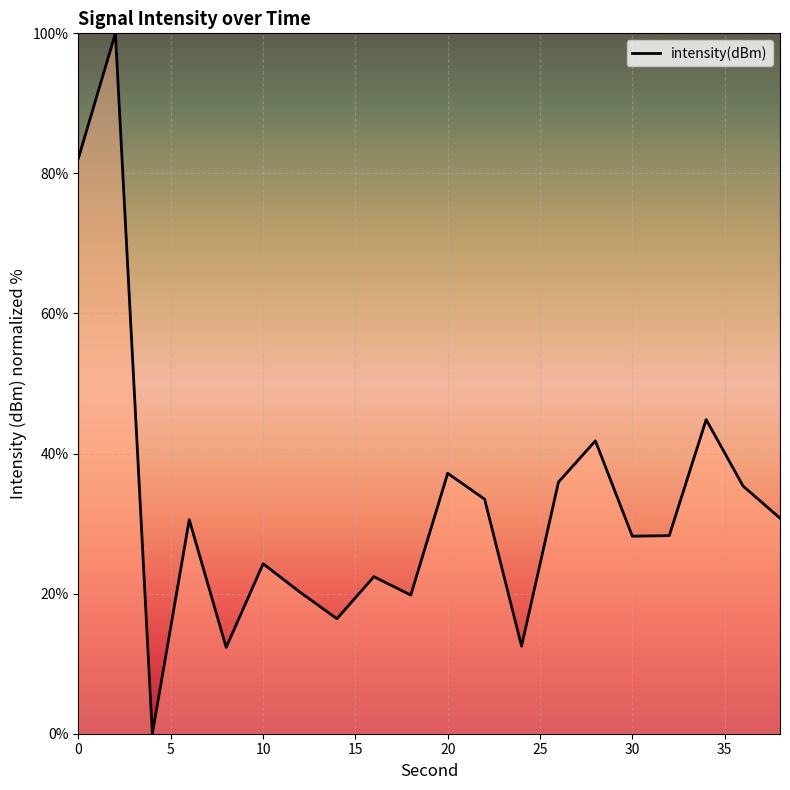

What is the difference between the maximum and minimum values?

100.0